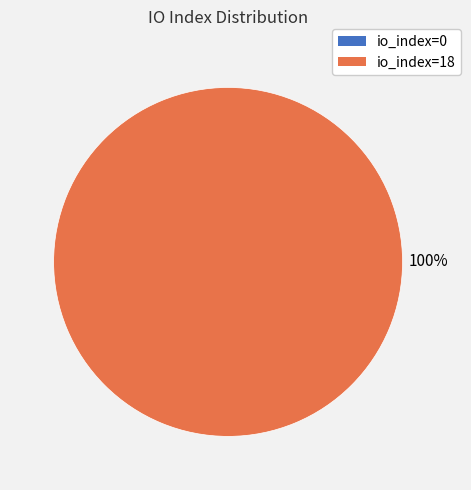

Which slice represents more than half of the pie?

io_index=18